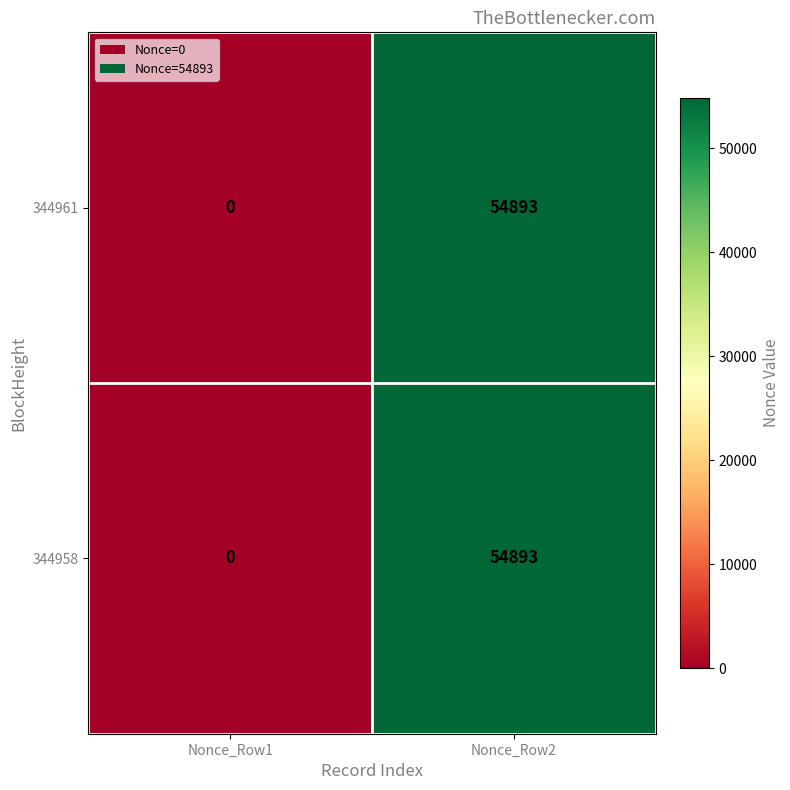

The 344958 series shows 54893 at Nonce_Row2. True or false?

True